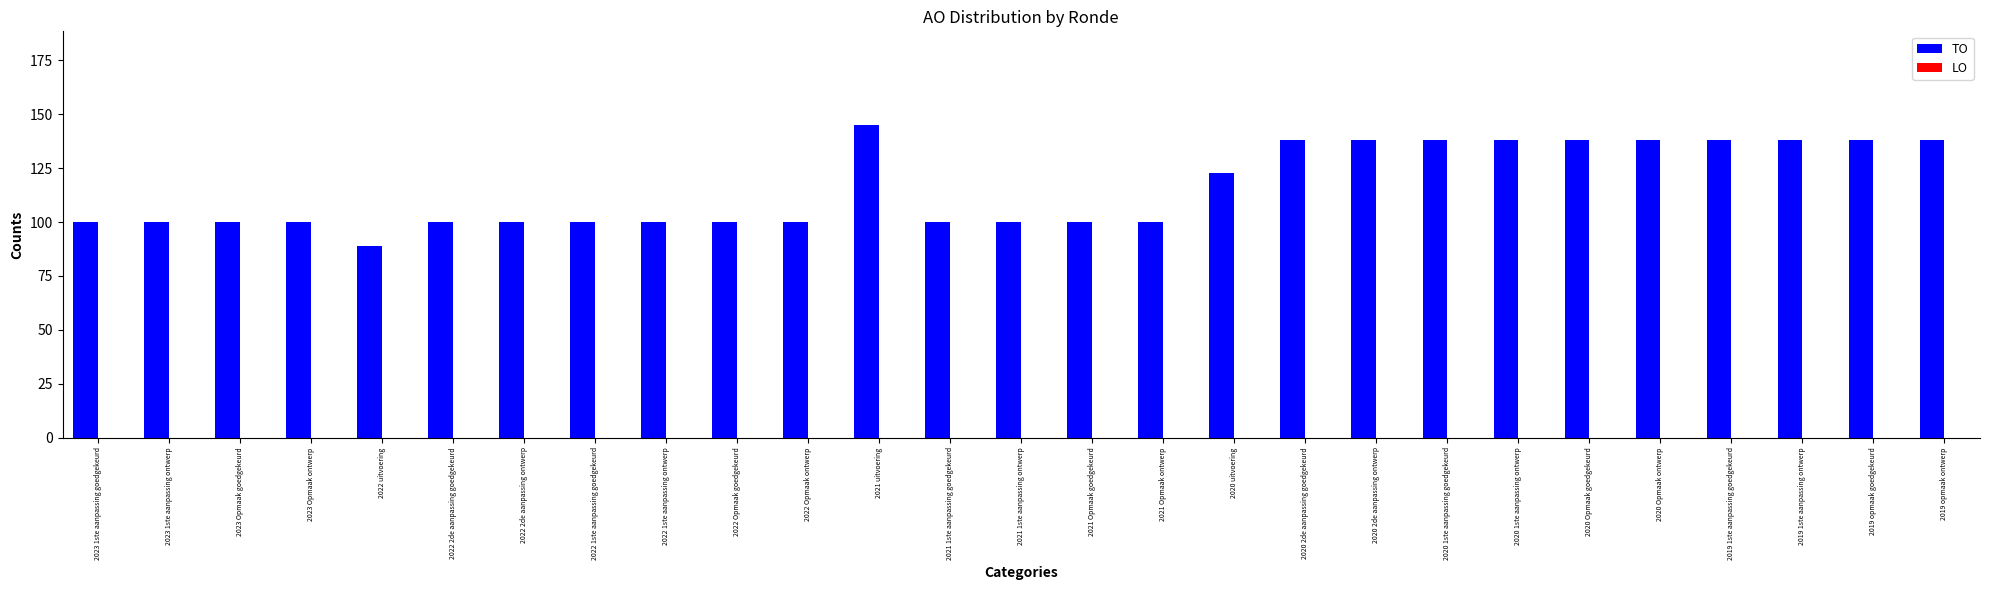

What is the label of the 14th bar from the right?

2021 1ste aanpassing ontwerp